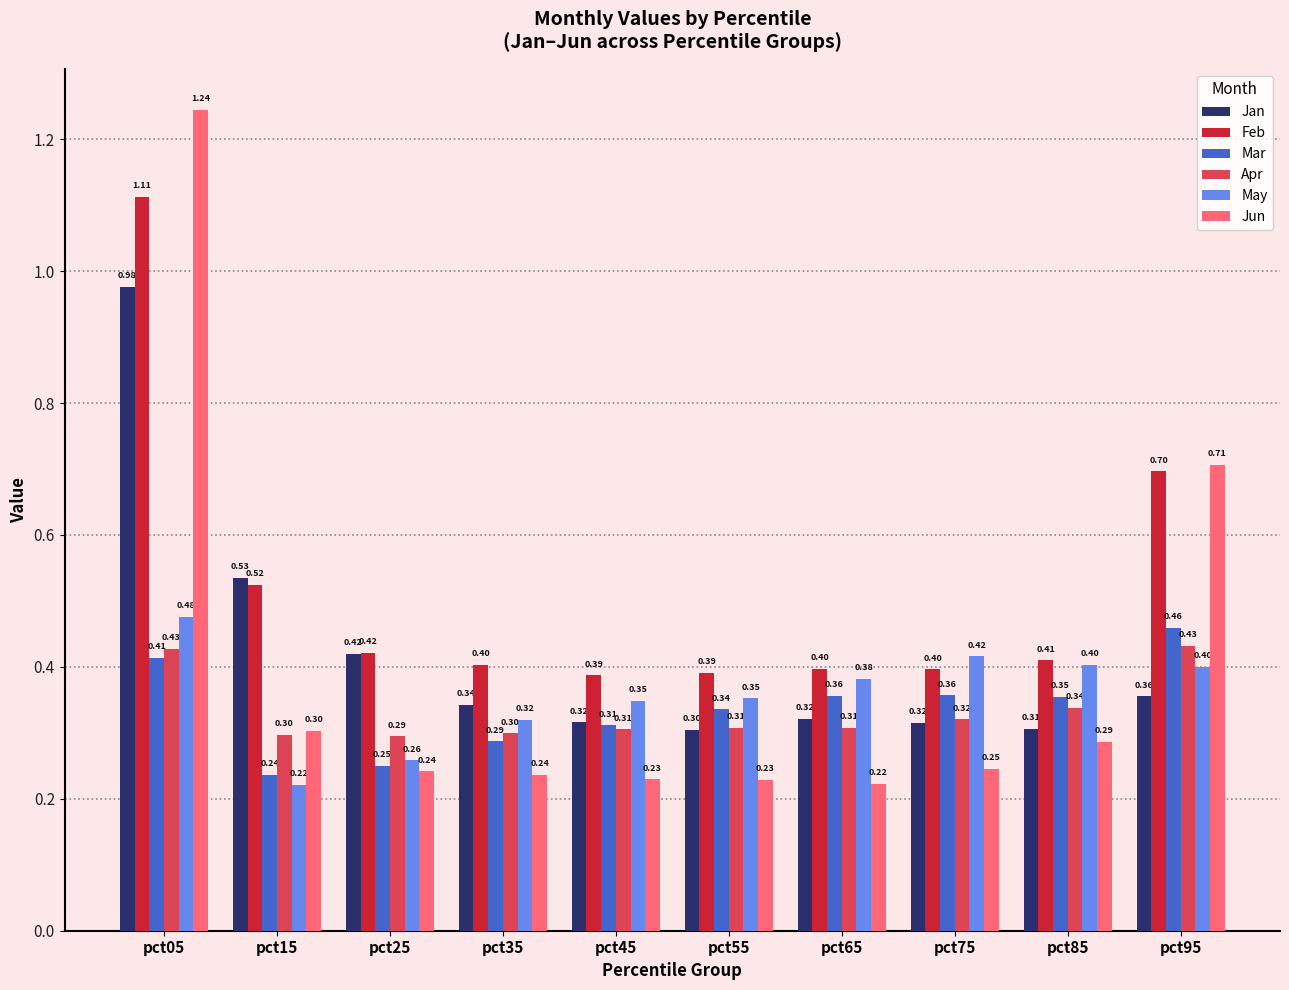

What is the difference between the maximum and second lowest values in the Feb series?

0.7